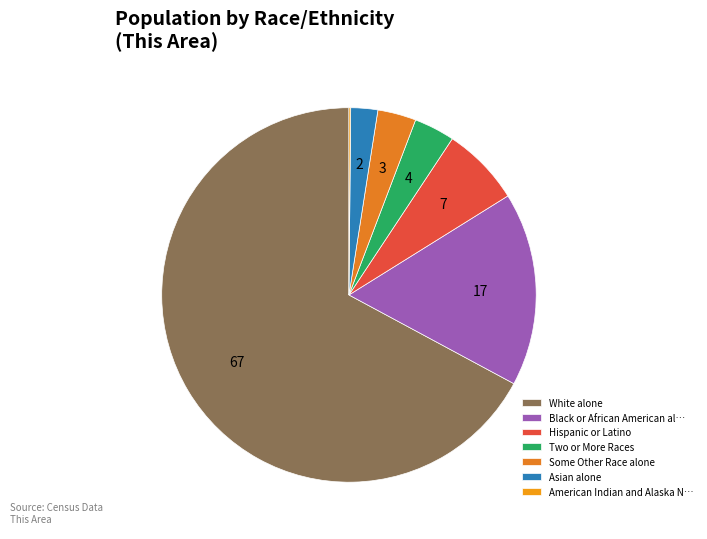

To the nearest percent, what percentage of the pie is White alone?

67%